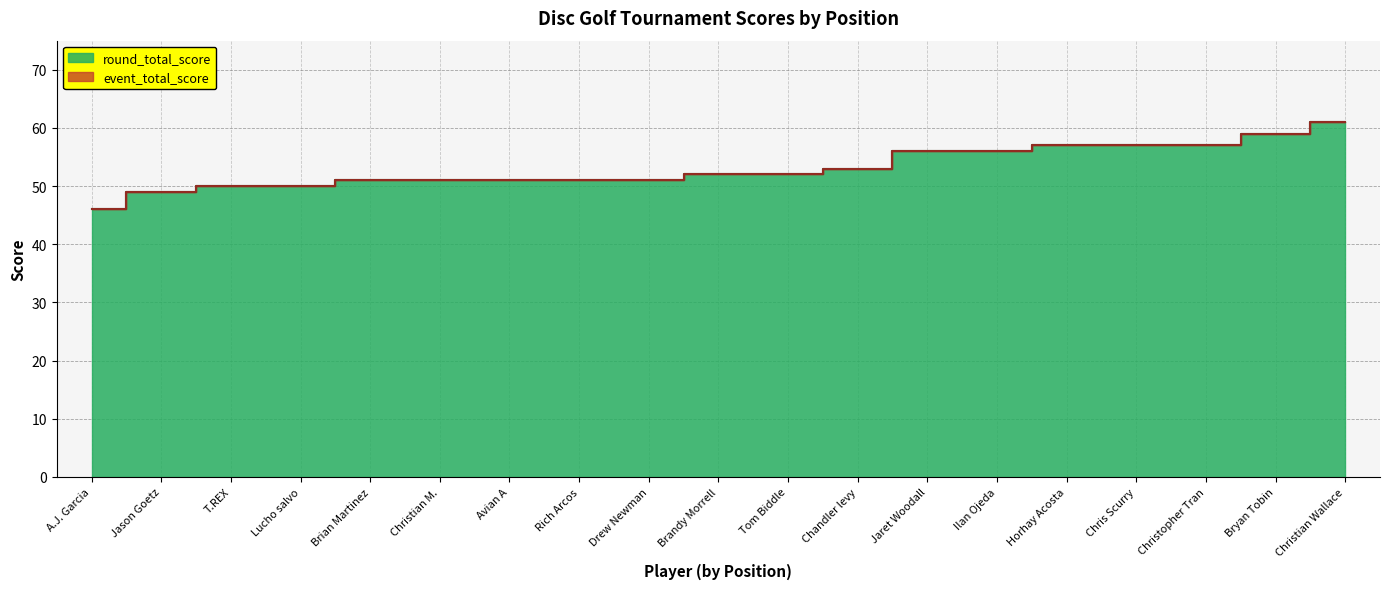

Which series has the largest range (max minus min)?

event_total_score